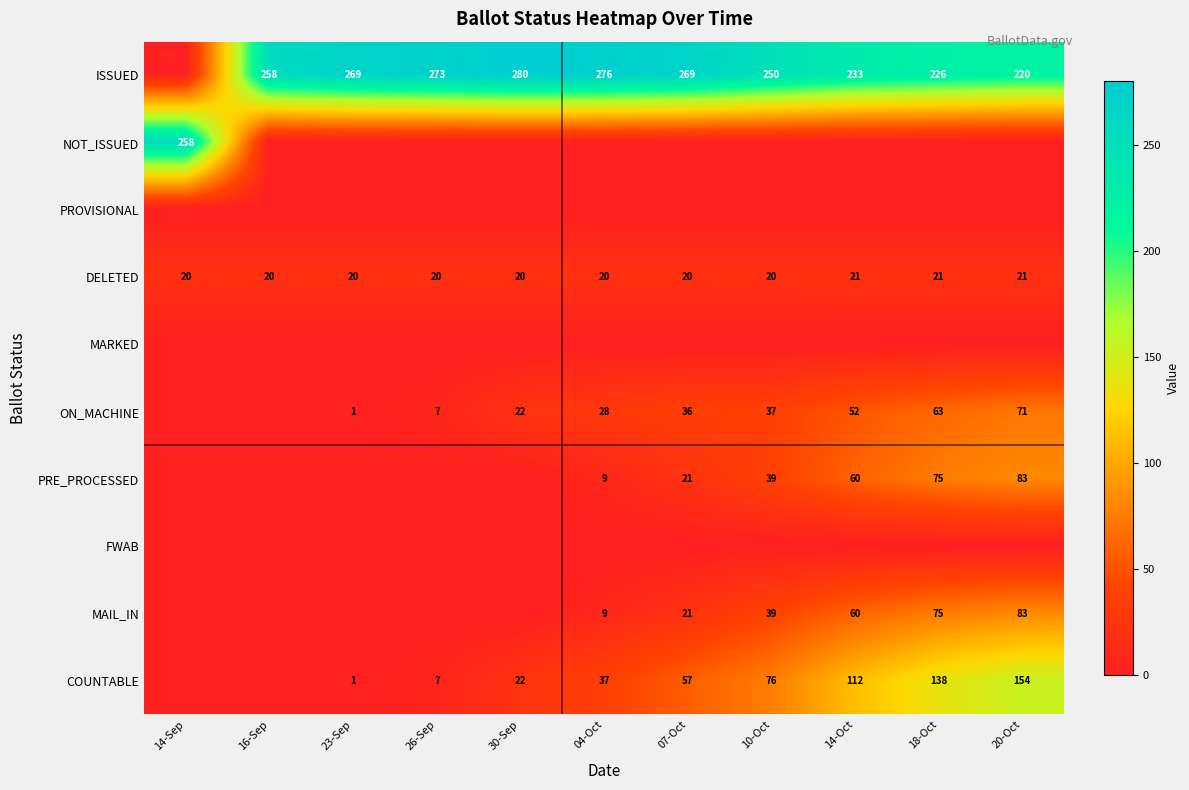

The value of DELETED at 16-Sep is 28. True or false?

False